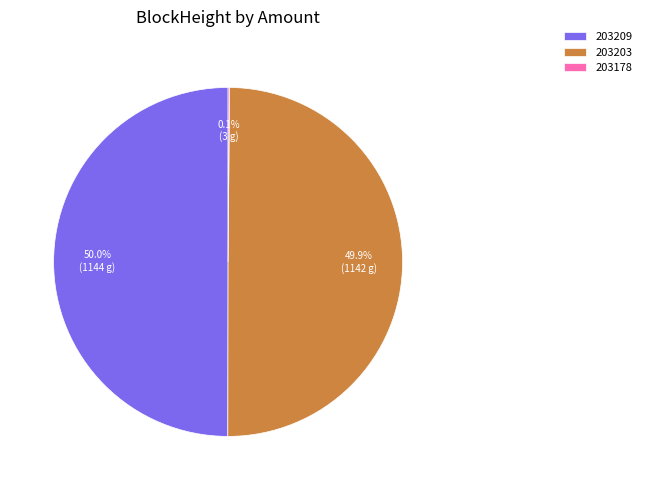

How much of the chart is everything except 203209?

50.0%